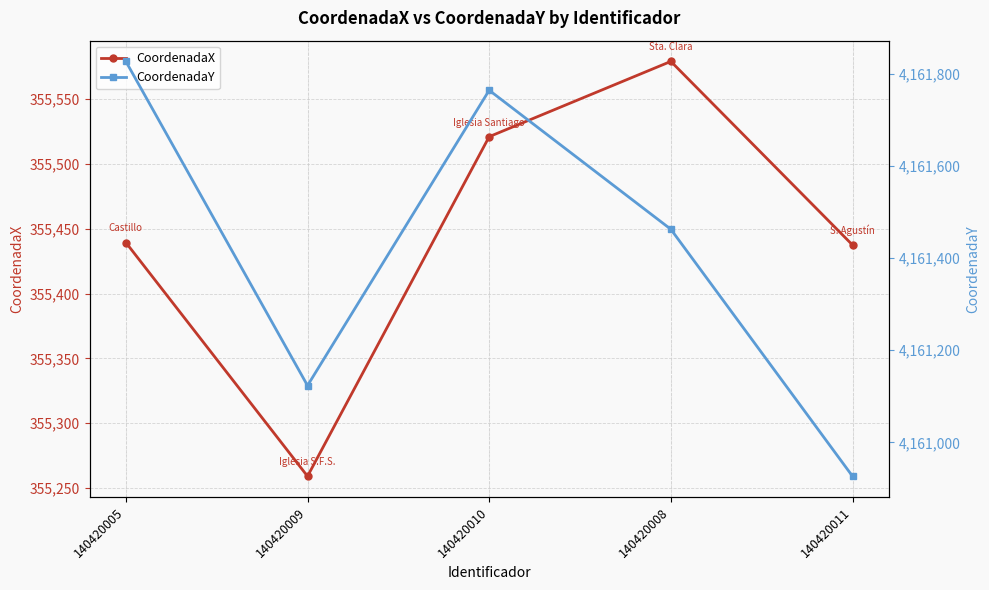

Count the number of data series in this chart.

2